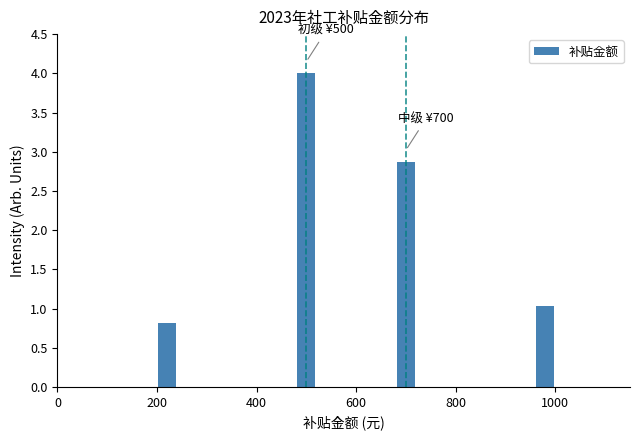

Read against the x-axis, roughly where is the centre of the tallest bar?

500